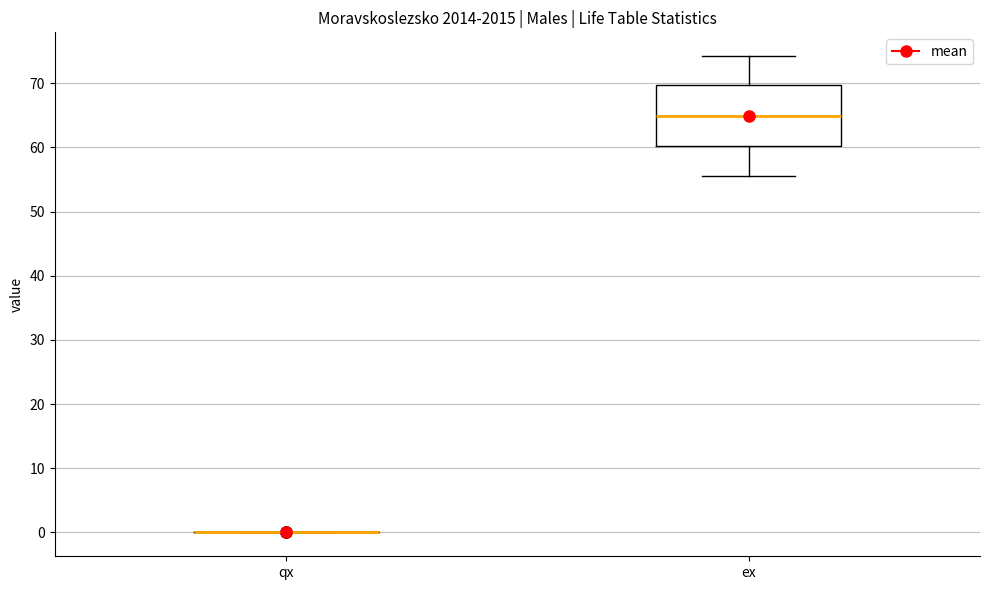

Where does the median line of the box for ex sit on the y-axis? The values are not printed on the chart, so give them approximately, as read against the axis.

65